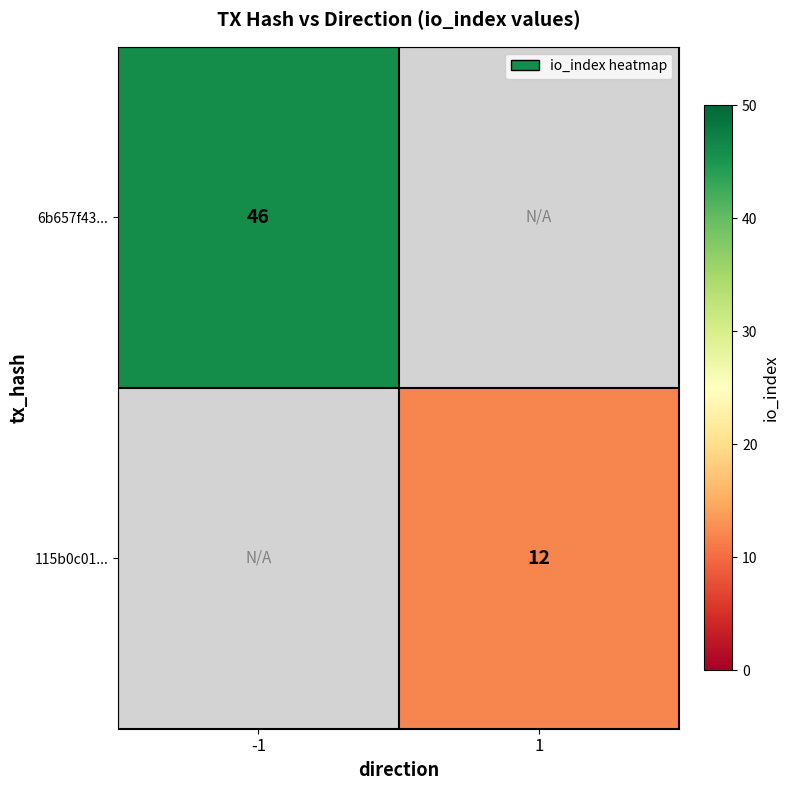

Count the number of data series in this chart.

2